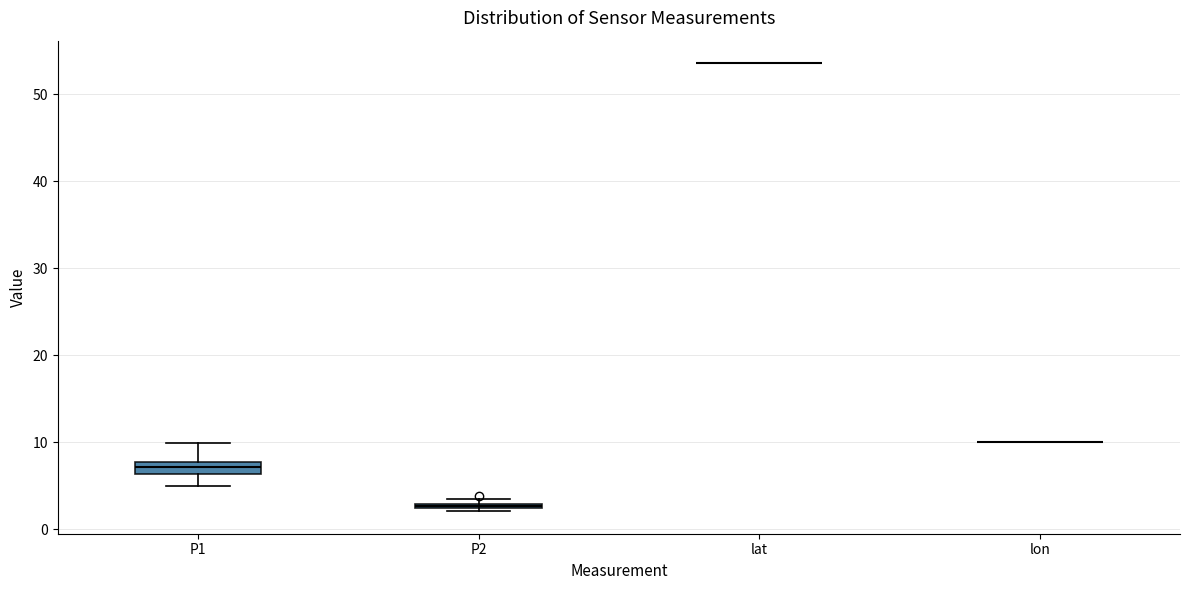

Where is the upper edge of the box for P2 on the y-axis? The values are not printed on the chart, so give them approximately, as read against the axis.

3